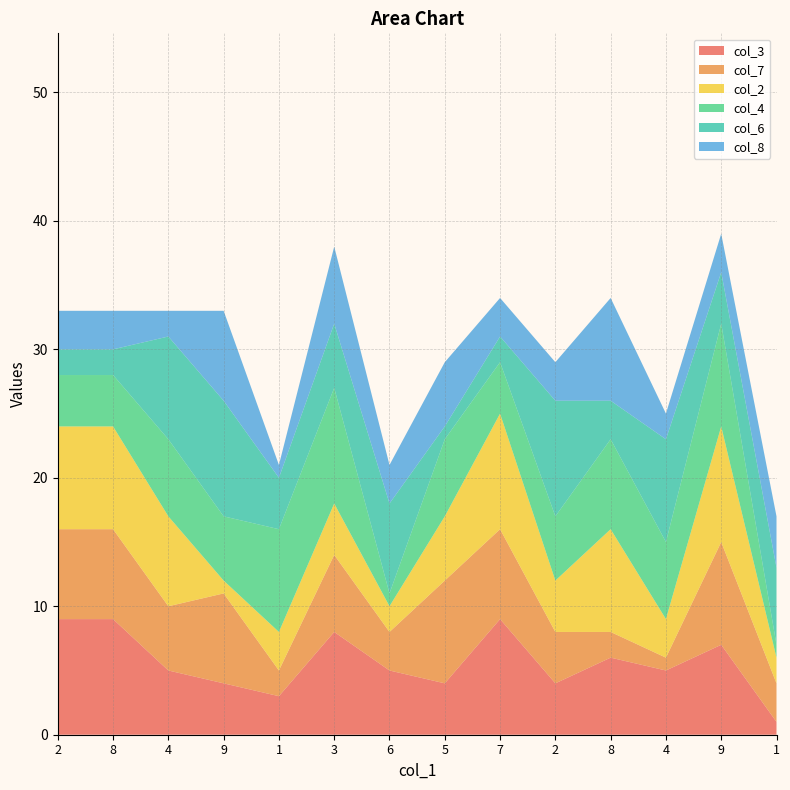

Reading left to right, extract all data points from this chart.

col_3: 9	9	5	4	3	8	5	4	9	4	6	5	7	1
col_7: 7	7	5	7	2	6	3	8	7	4	2	1	8	3
col_2: 8	8	7	1	3	4	2	5	9	4	8	3	9	2
col_4: 4	4	6	5	8	9	1	6	4	5	7	6	8	1
col_6: 2	2	8	9	4	5	7	1	2	9	3	8	4	6
col_8: 3	3	2	7	1	6	3	5	3	3	8	2	3	4